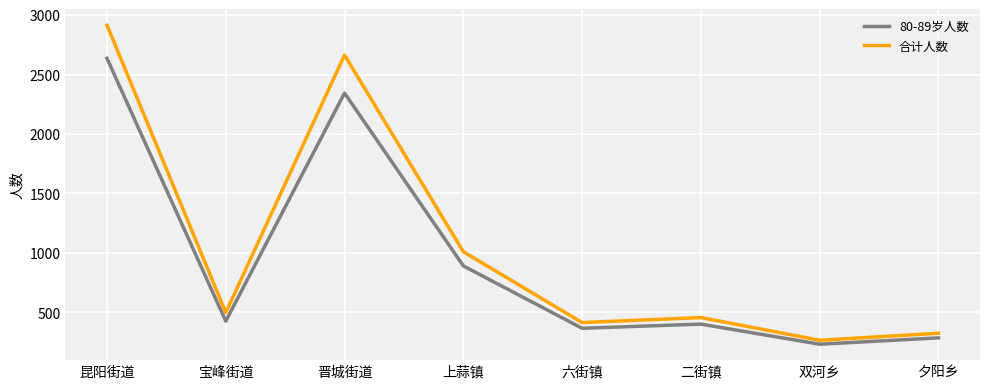

Which series has the largest total across all categories?

合计人数